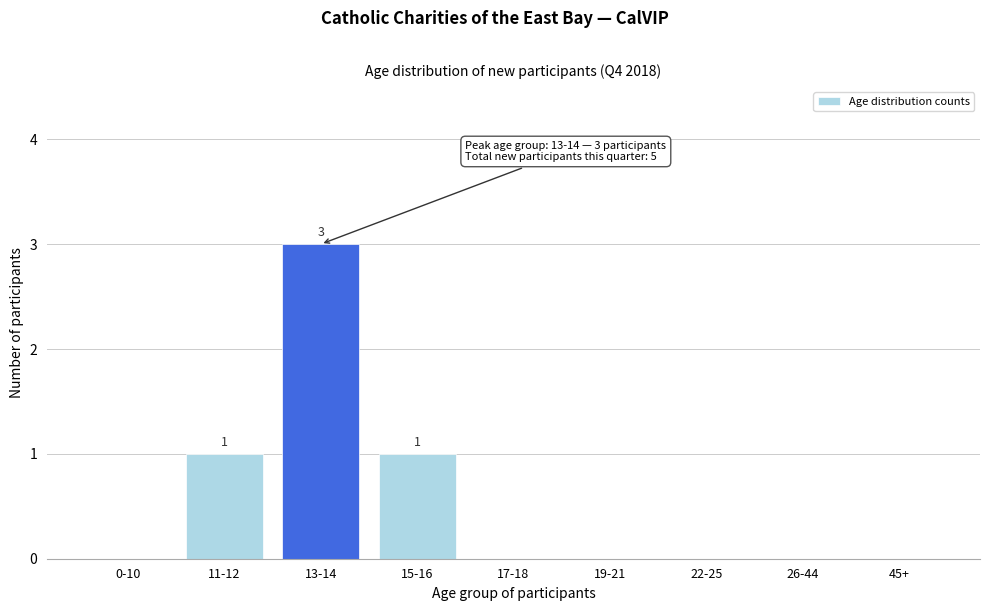

Reading left to right, what are all the values shown in this chart?

0-10=0	11-12=1	13-14=3	15-16=1	17-18=0	19-21=0	22-25=0	26-44=0	45+=0